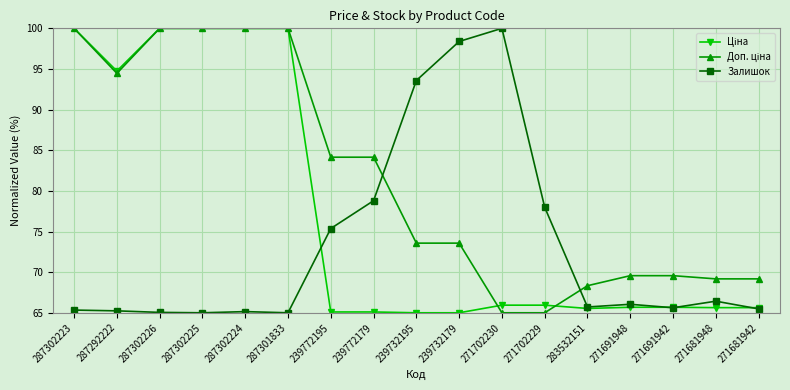

What is the maximum value shown in the chart?

100.0